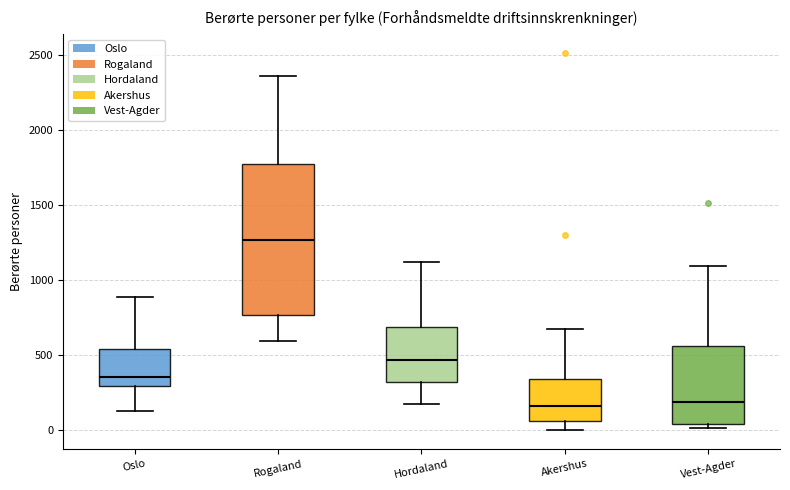

Which box is the tallest, from its lower edge to its upper edge?

Rogaland